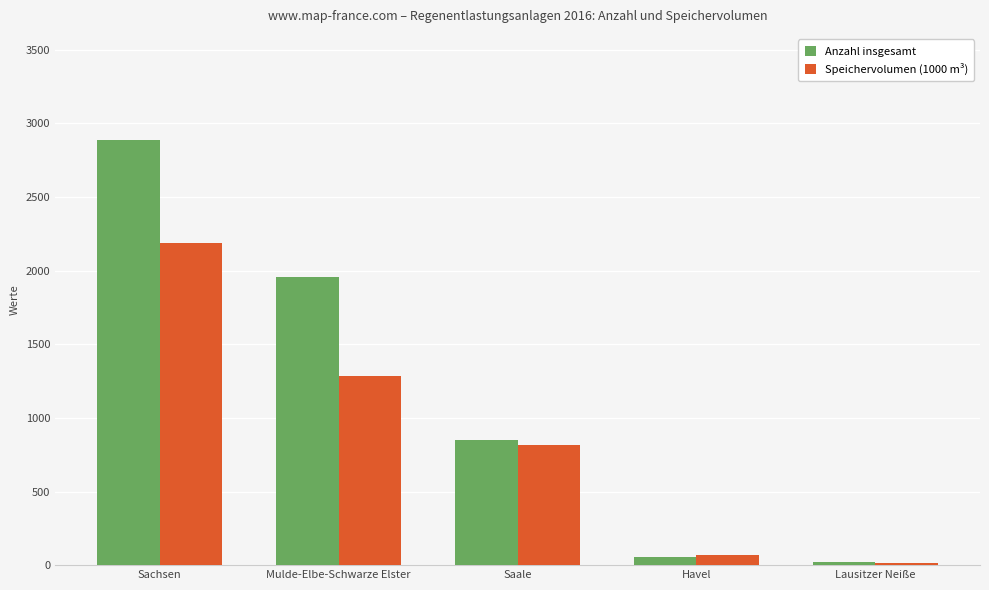

What is the sum of all Anzahl insgesamt values?

5772.0